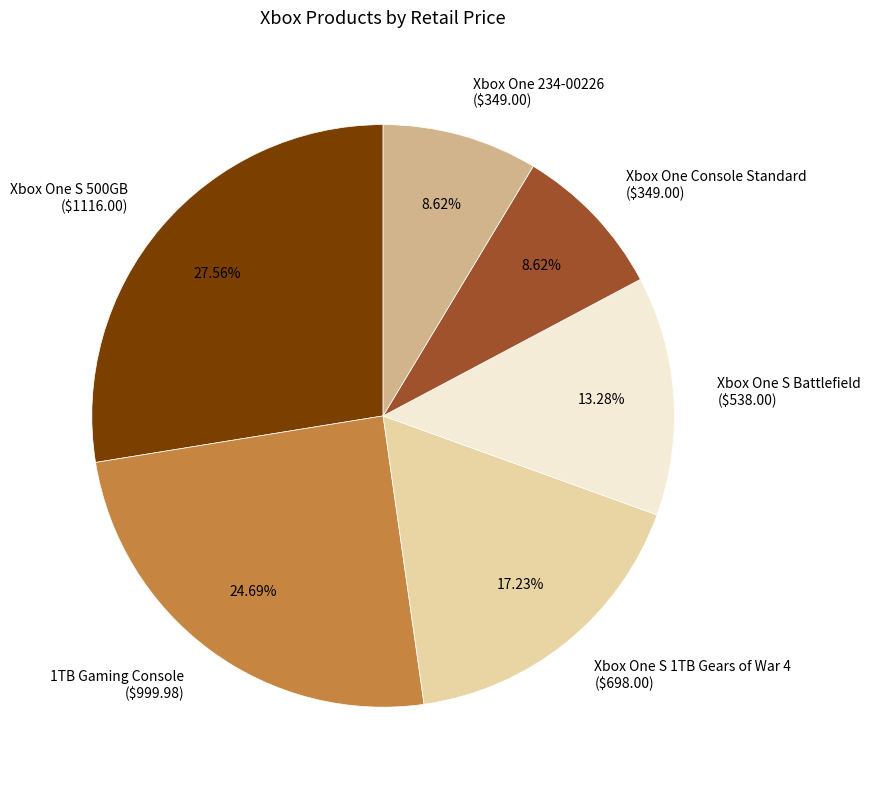

Does any single category account for the majority?

No